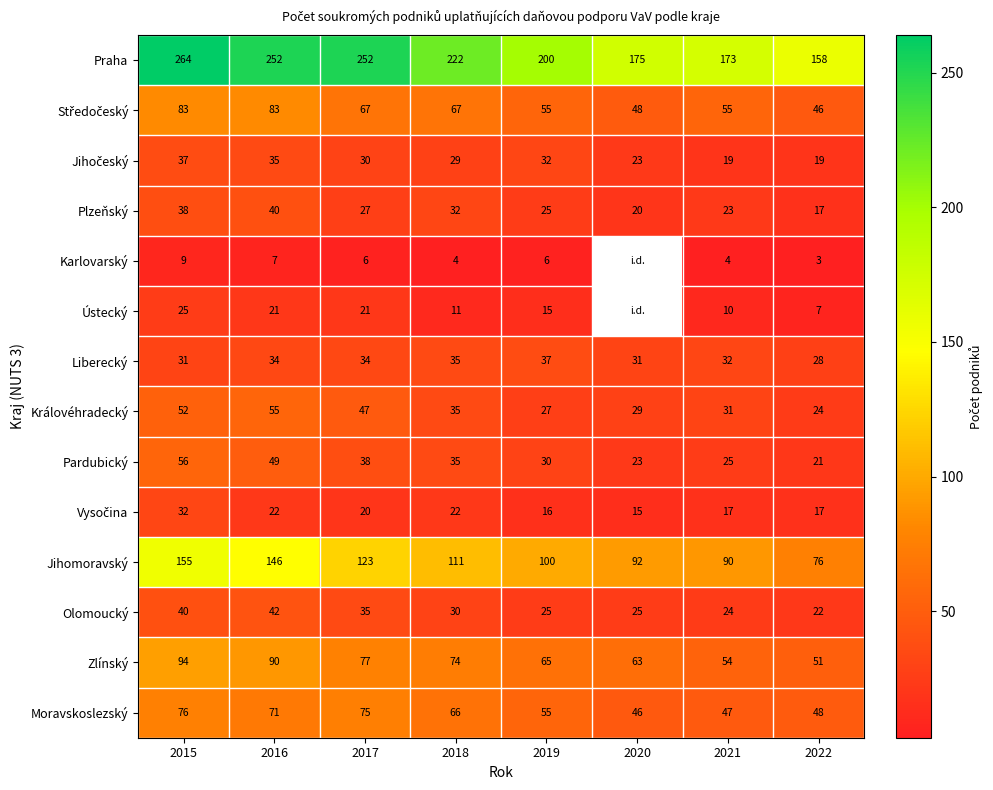

What is the difference between the Ústecký values at 2017 and 2022?

14